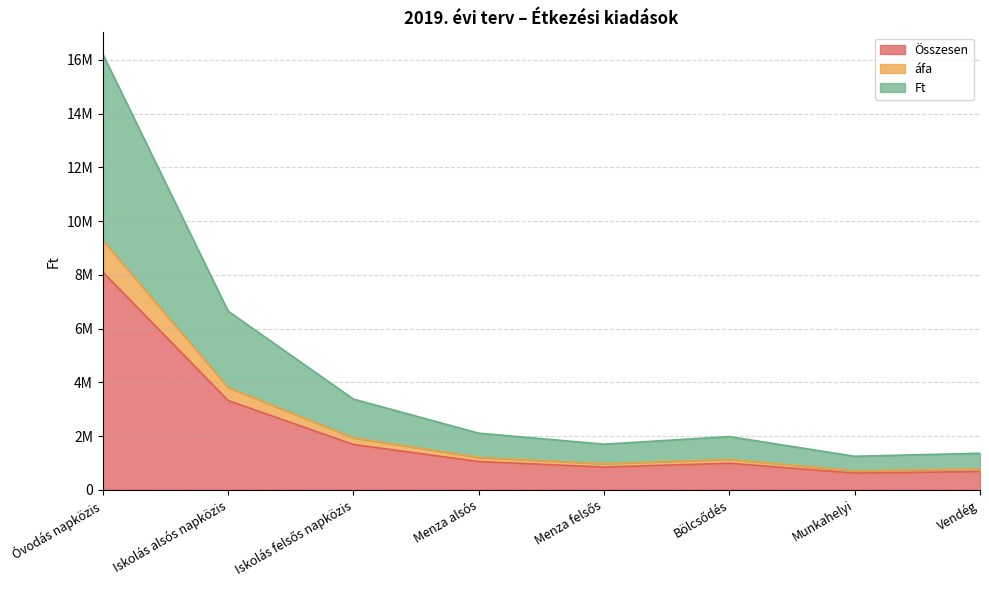

What is the spread (max minus min) of values at Bölcsődés?

992212